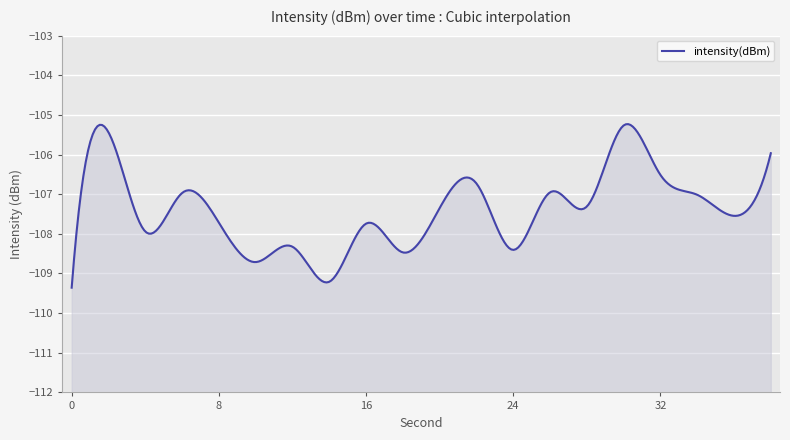

At which category does the data reach its first local valley?

4